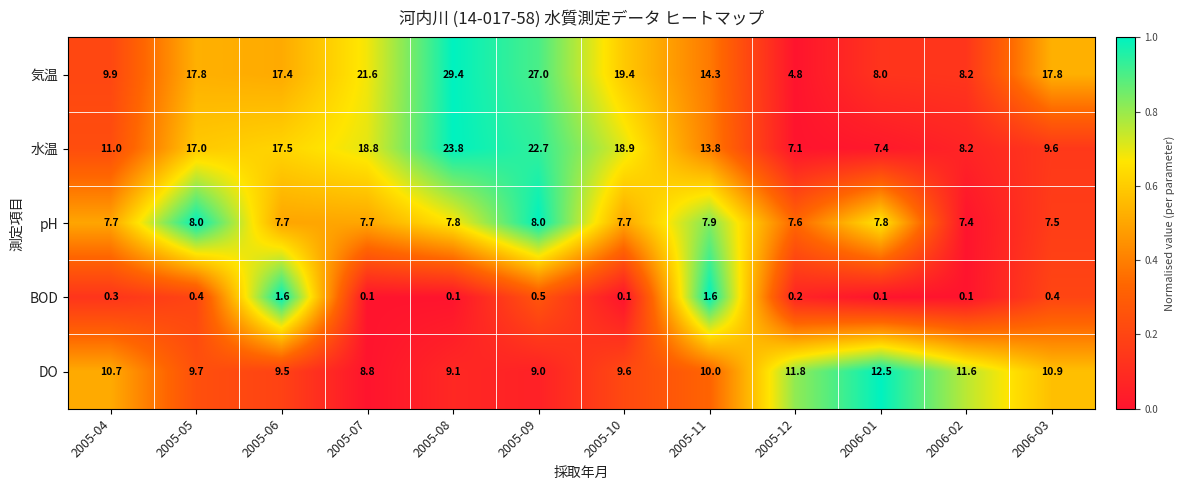

Read the 水温 value at 2005-07.

18.8